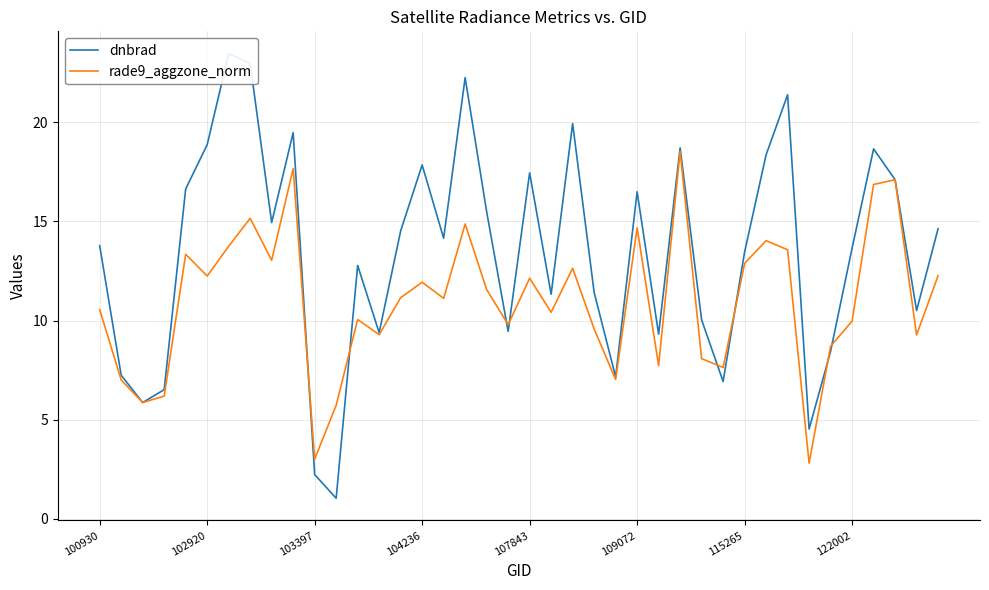

Reading right to left, list all the values displayed in this chart.

dnbrad: 14.6	10.5	17.1	18.7	13.7	8.5	4.5	21.4	18.4	13.5	6.9	10.0	18.7	9.3	16.5	7.2	11.4	19.9	11.3	17.4	9.5	15.5	22.2	14.1	17.8	14.5	9.4	12.8	1.0	2.2	19.5	14.9	23.0	23.5	18.9	16.6	6.5	5.9	7.2	13.8
rade9_aggzone_norm: 12.3	9.3	17.1	16.9	10.0	8.7	2.8	13.6	14.0	12.9	7.6	8.1	18.5	7.7	14.7	7.0	9.6	12.6	10.4	12.1	9.8	11.6	14.9	11.1	11.9	11.2	9.3	10.1	5.7	3.0	17.7	13.0	15.2	13.7	12.2	13.3	6.2	5.9	7.0	10.5